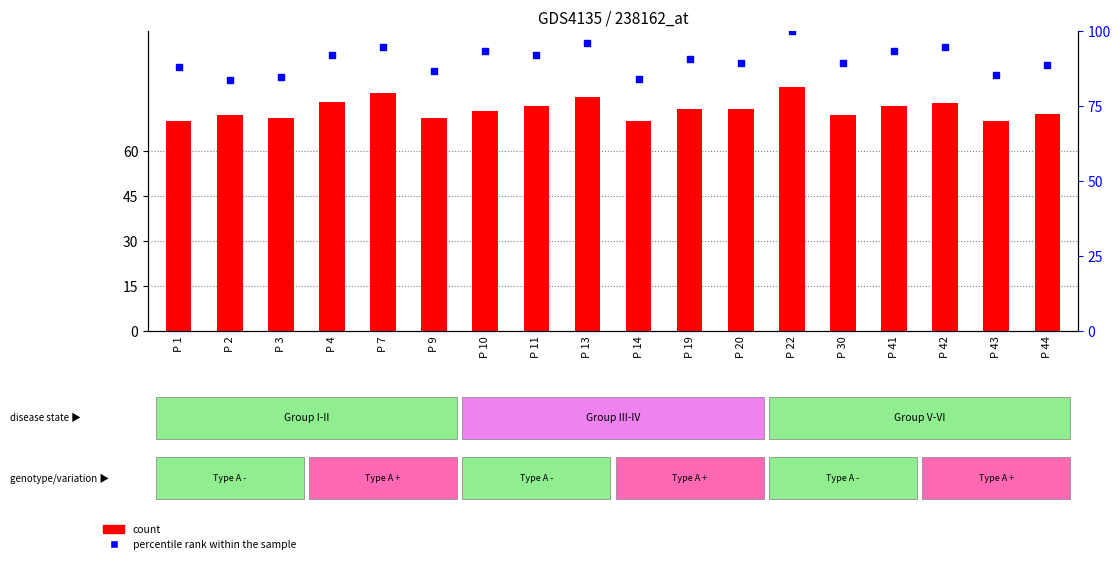

At how many categories does at least one series exceed 98?

1